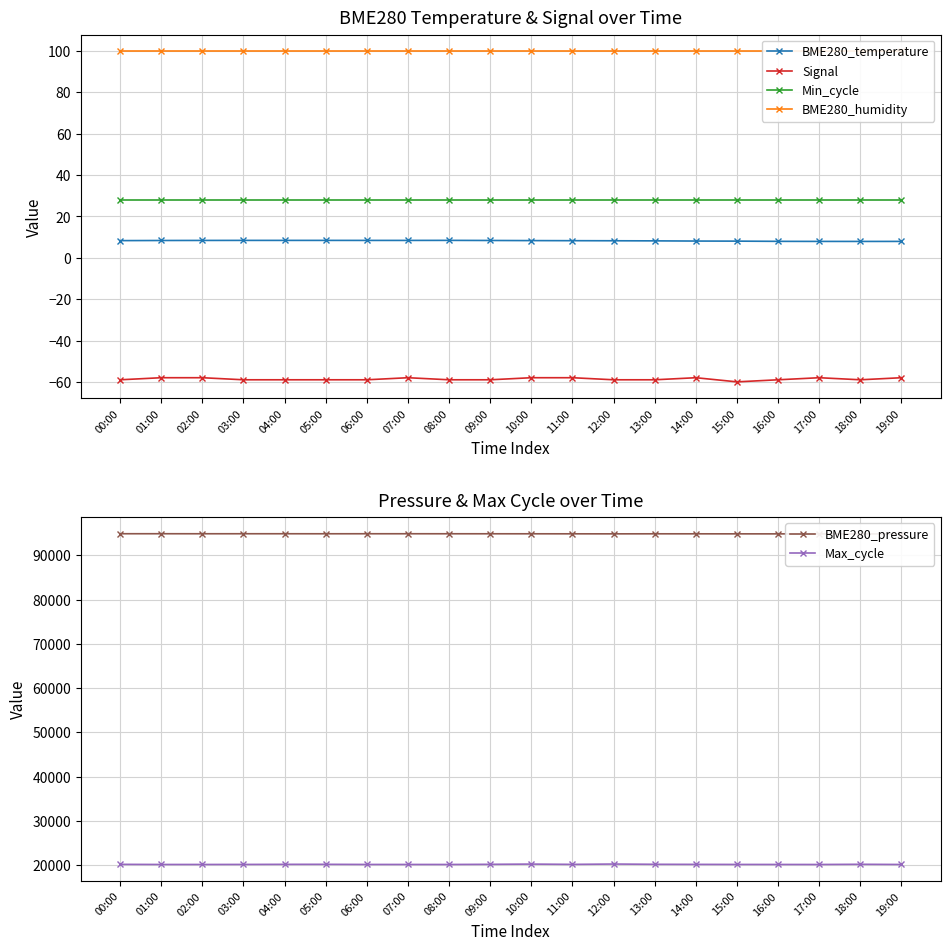

True or false: BME280_pressure and BME280_temperature cross at least once.

False